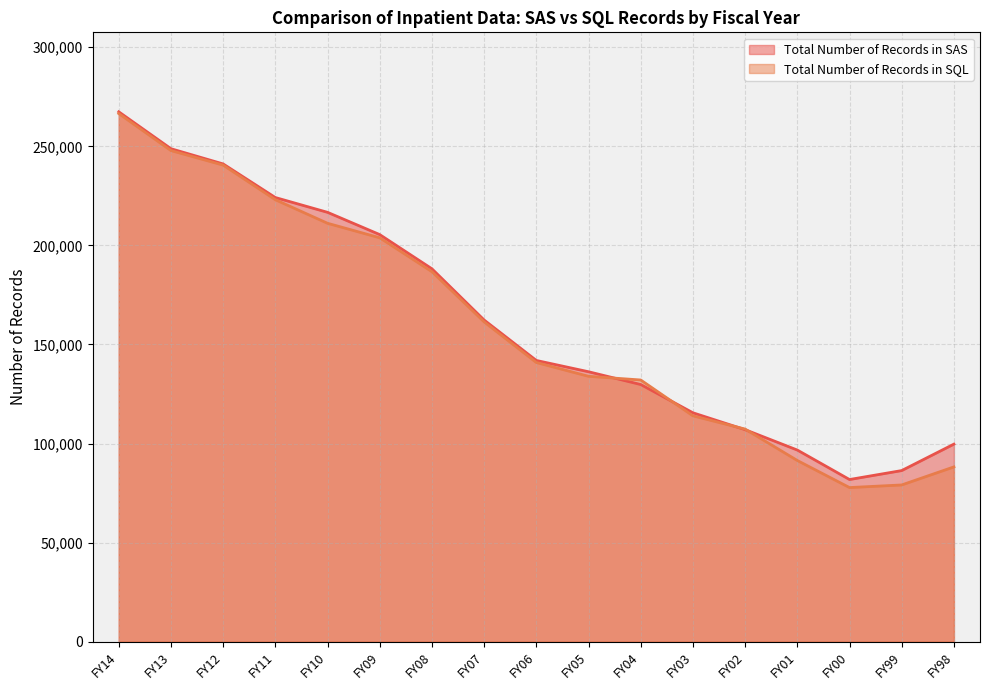

Which series has the largest total across all categories?

Total Number of Records in SAS